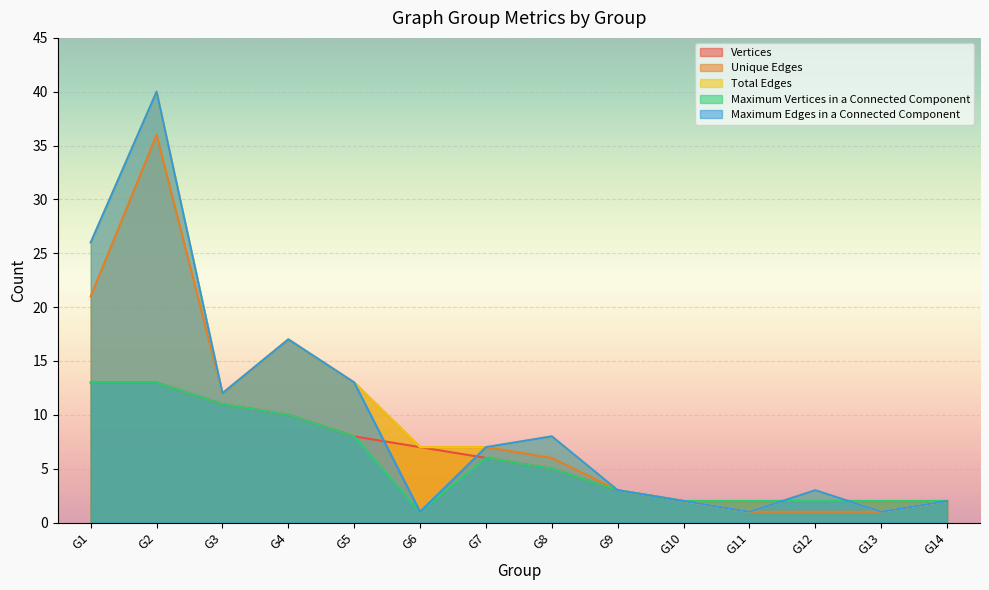

Rank the series at G1 from lowest to highest value.

Vertices, Maximum Vertices in a Connected Component, Unique Edges, Total Edges, Maximum Edges in a Connected Component